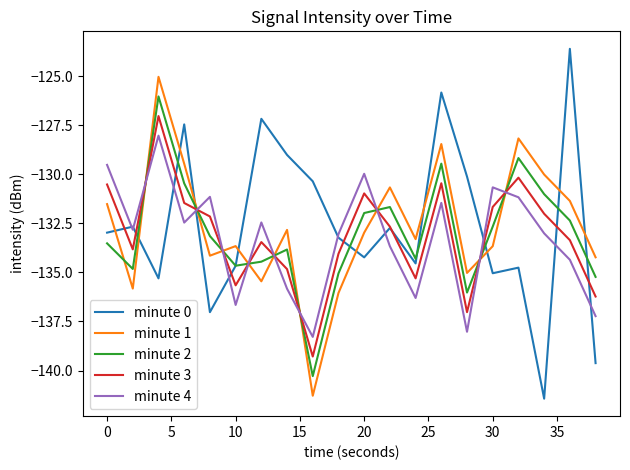

List the series in order of their peak value, lowest first.

minute 4, minute 3, minute 2, minute 1, minute 0